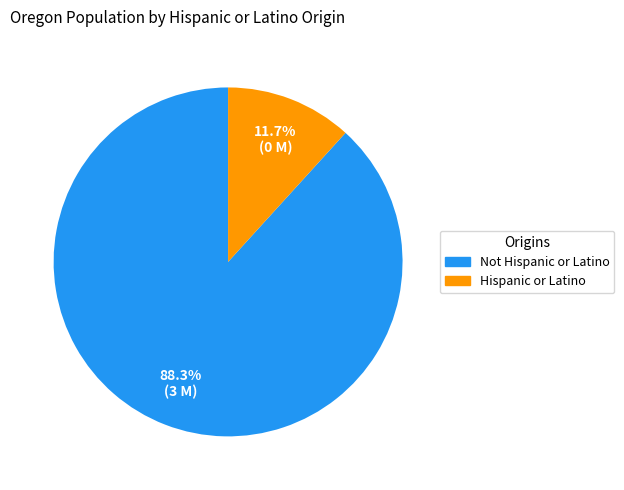

What portion of the pie excludes Hispanic or Latino?

88.3%